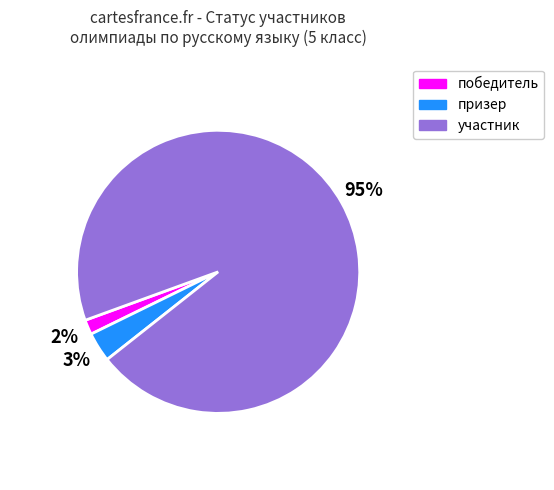

To the nearest percent, what percentage of the pie is победитель?

2%